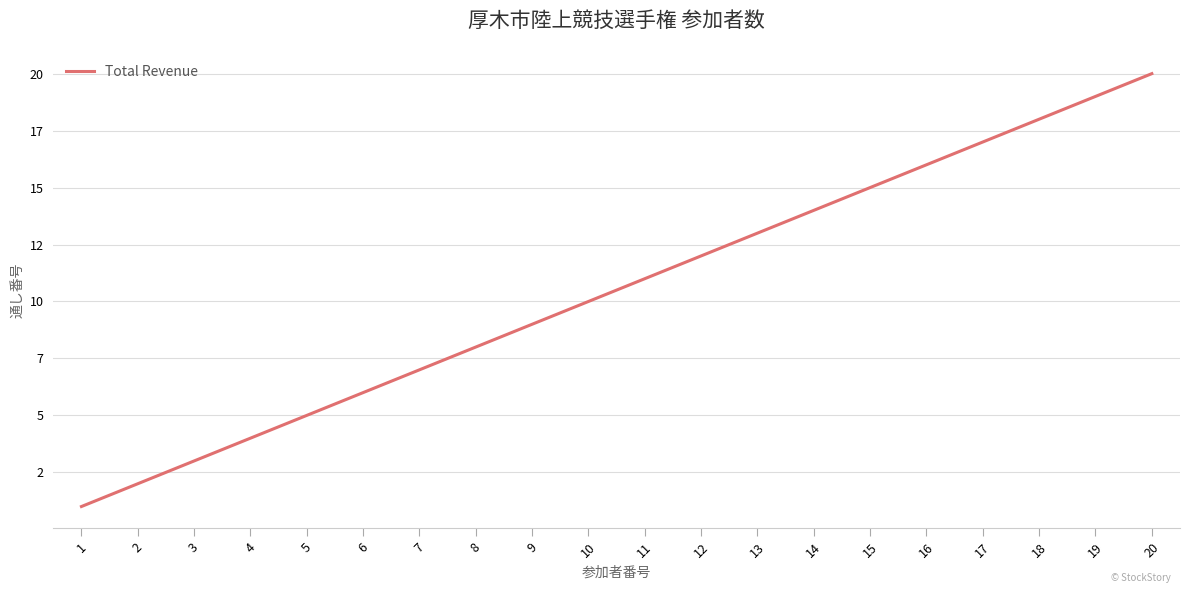

Is this an area chart (filled region under the line)?

No